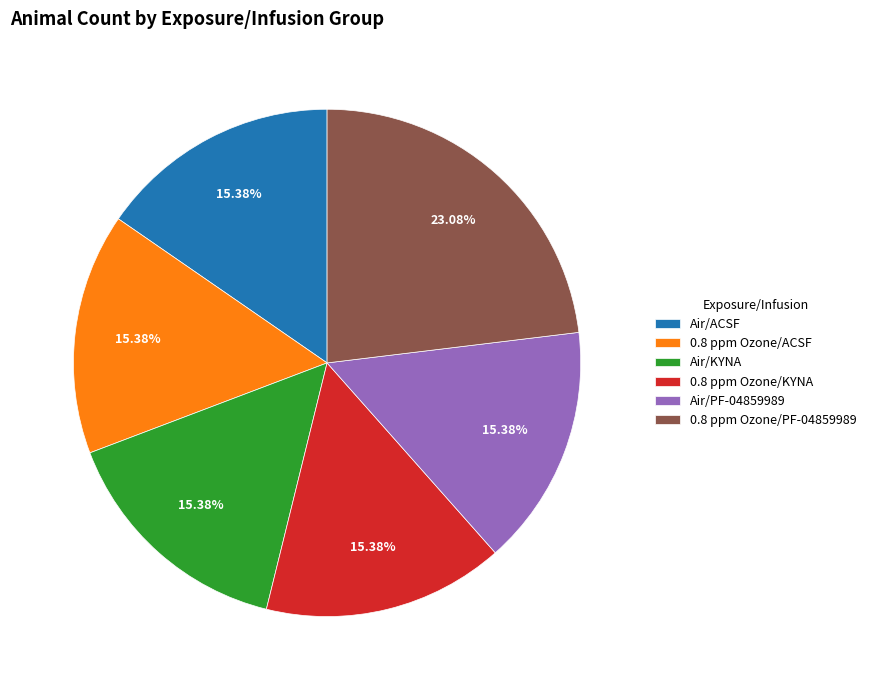

Do 0.8 ppm Ozone/KYNA and 0.8 ppm Ozone/ACSF together represent more than half of the pie?

No